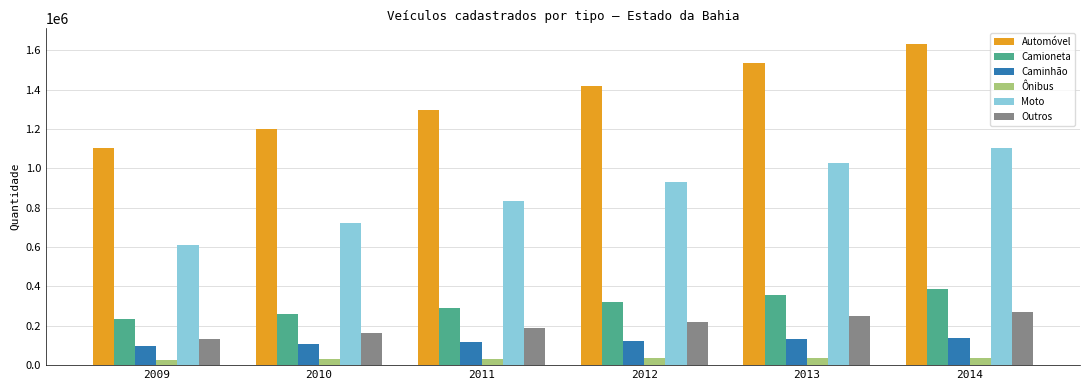

At which label does Automóvel reach its peak?

2014